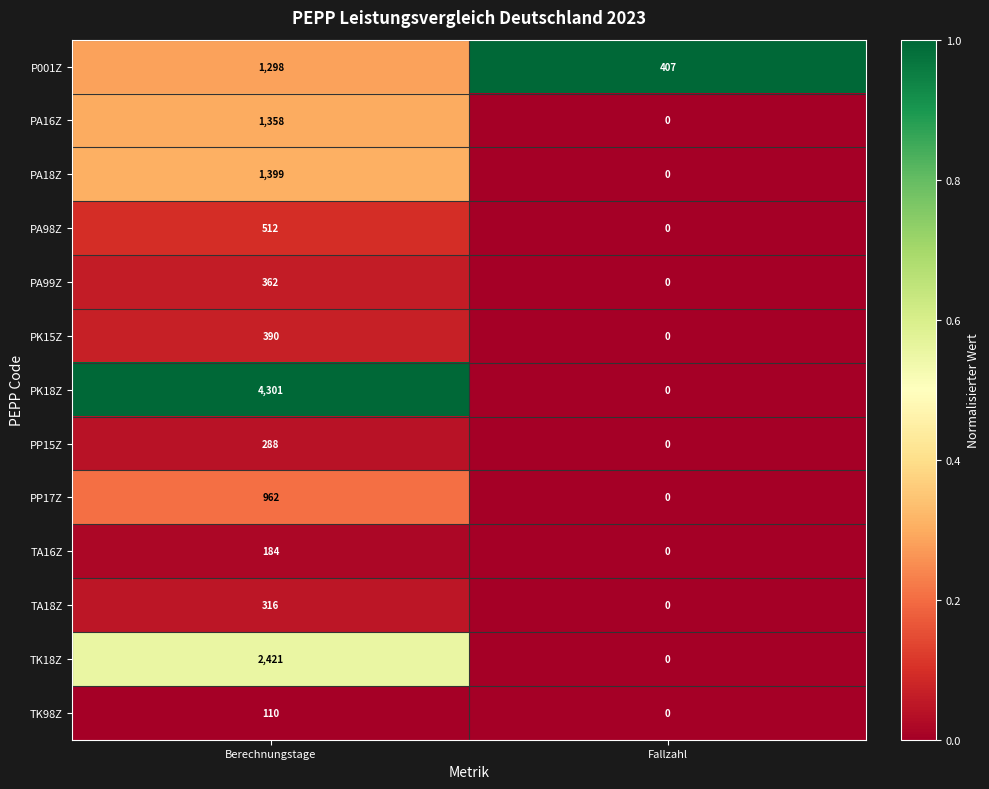

List the series in order of their peak value, highest first.

PK18Z, TK18Z, PA18Z, PA16Z, P001Z, PP17Z, PA98Z, PK15Z, PA99Z, TA18Z, PP15Z, TA16Z, TK98Z